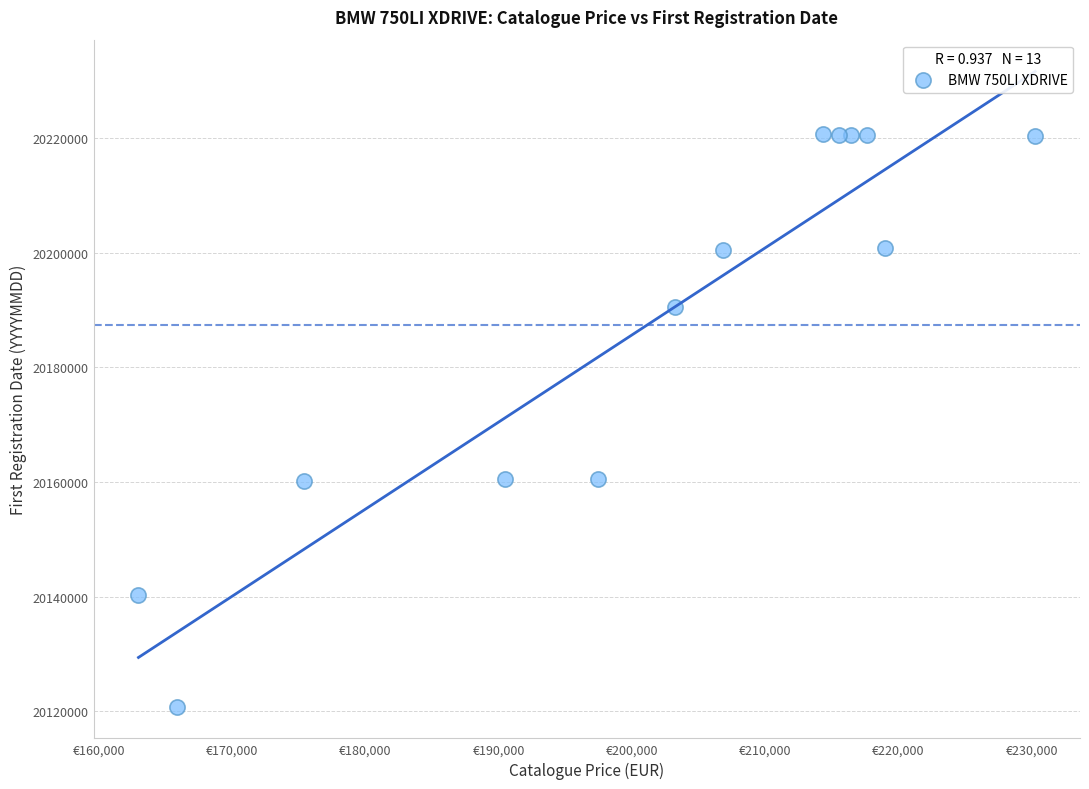

What is the range of Y values (max minus min)?

99882